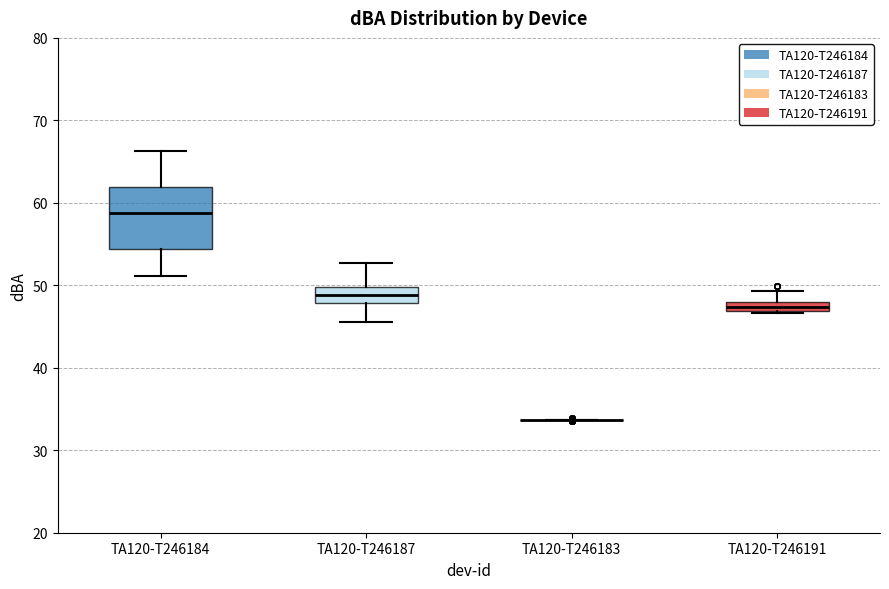

Comparing the boxes themselves (not the whiskers), which one is the tallest?

TA120-T246184